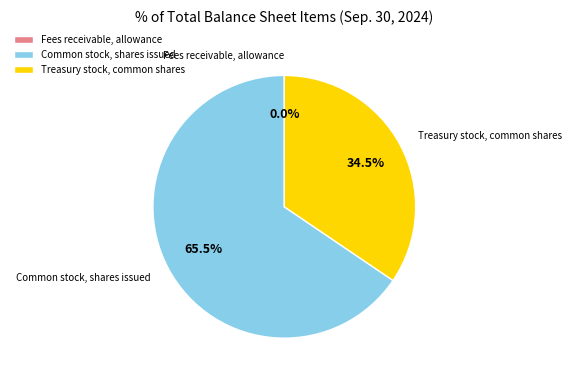

What is the ratio of the value at Common stock, shares issued to the value at Treasury stock, common shares?

1.9